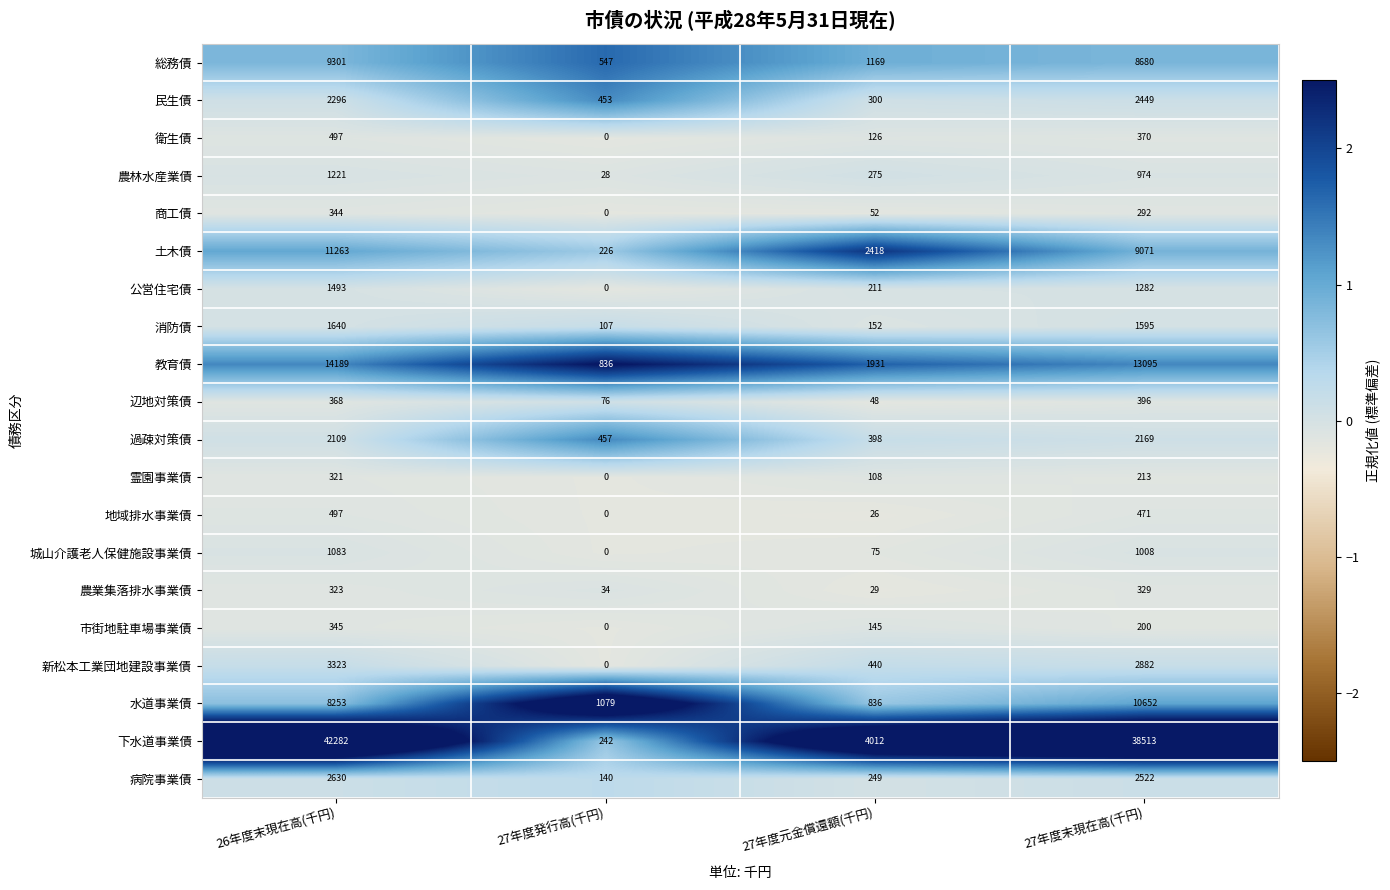

Count the number of data series in this chart.

20